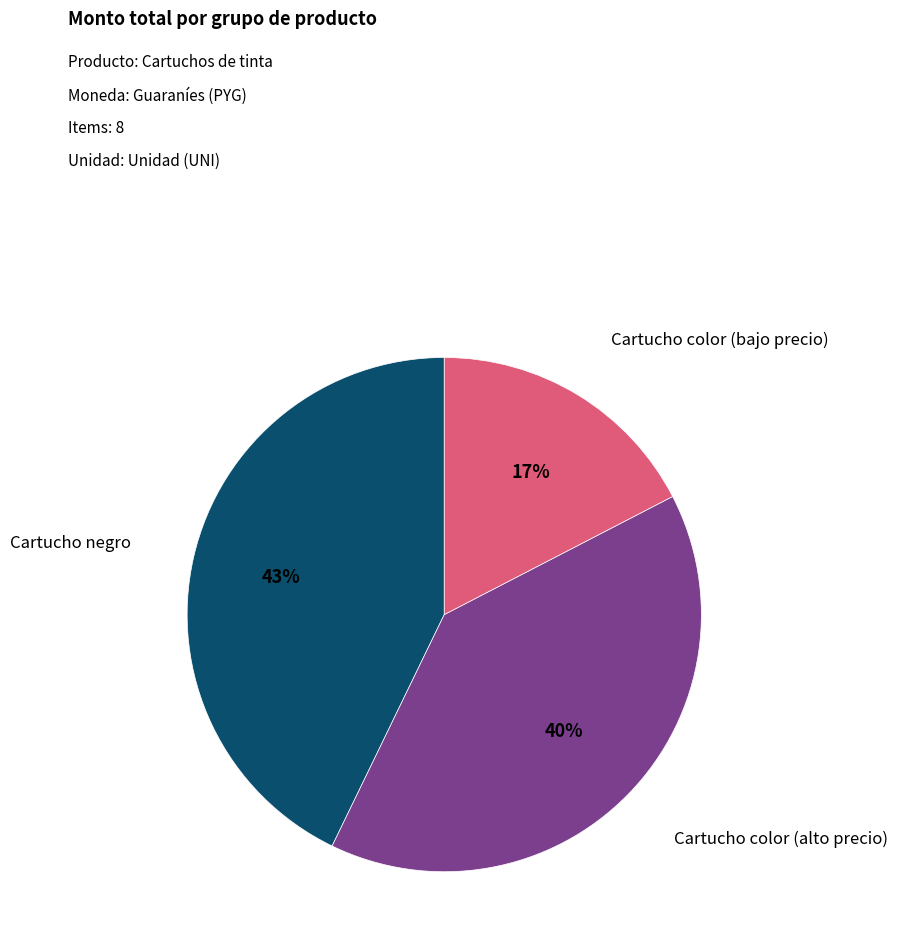

To the nearest percent, what is the average slice percentage?

33%